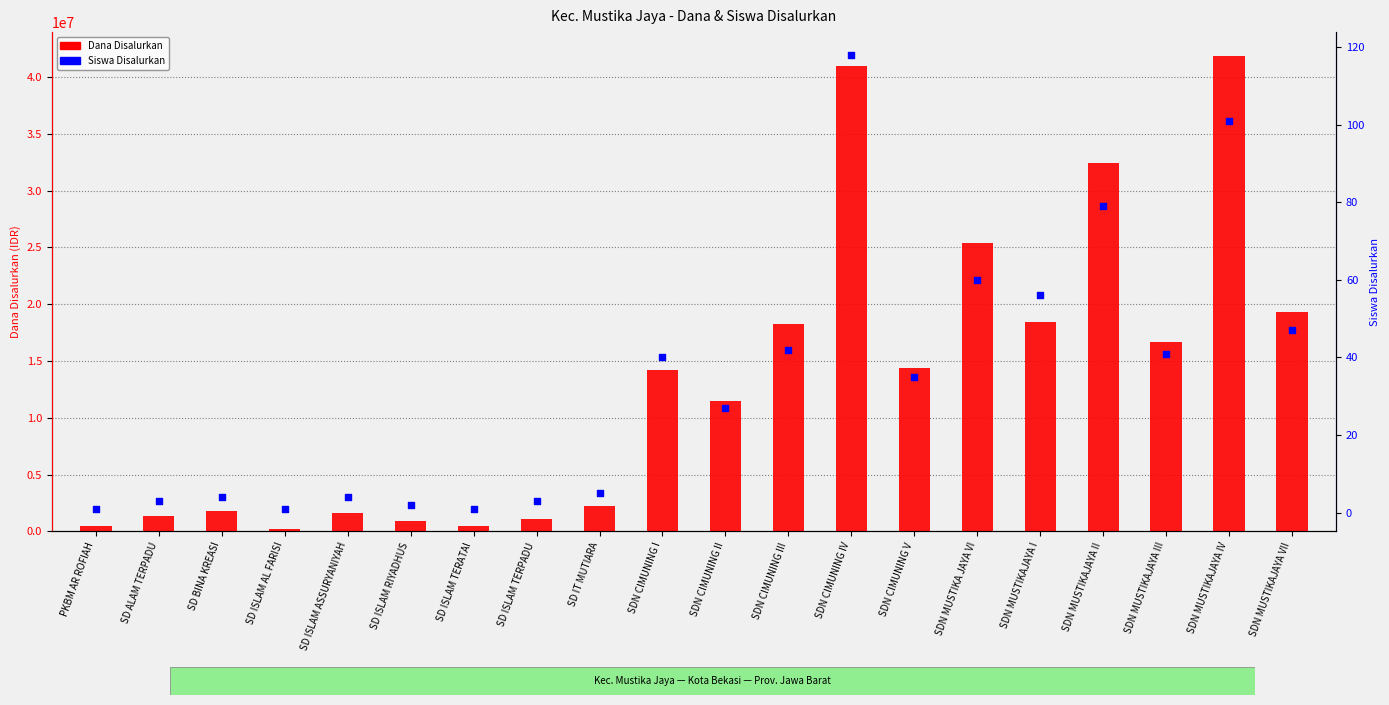

What is the total value across all series at SDN MUSTIKAJAYA III?

16650041